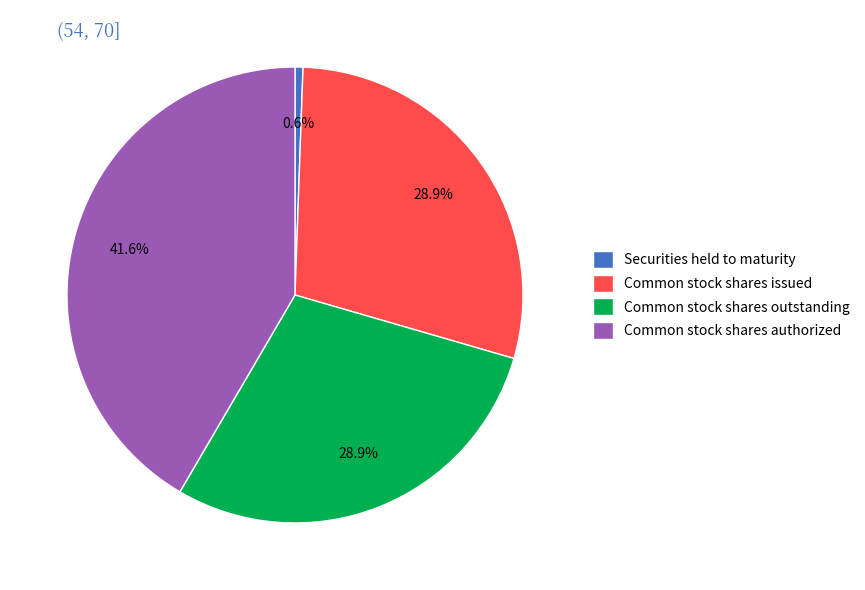

True or false: Common stock shares authorized accounts for 47% of the total.

False